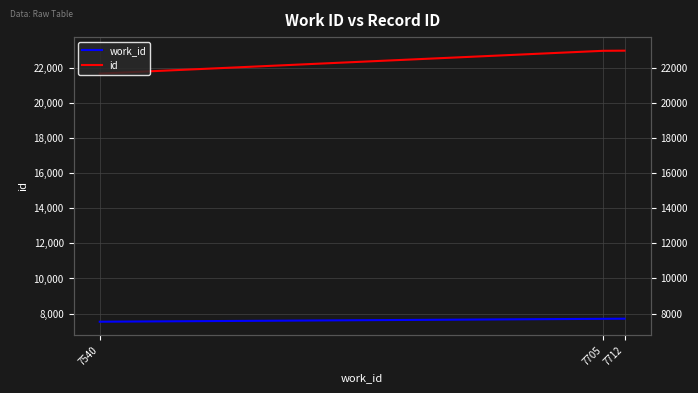

At which category is the sum across all series the highest?

7712